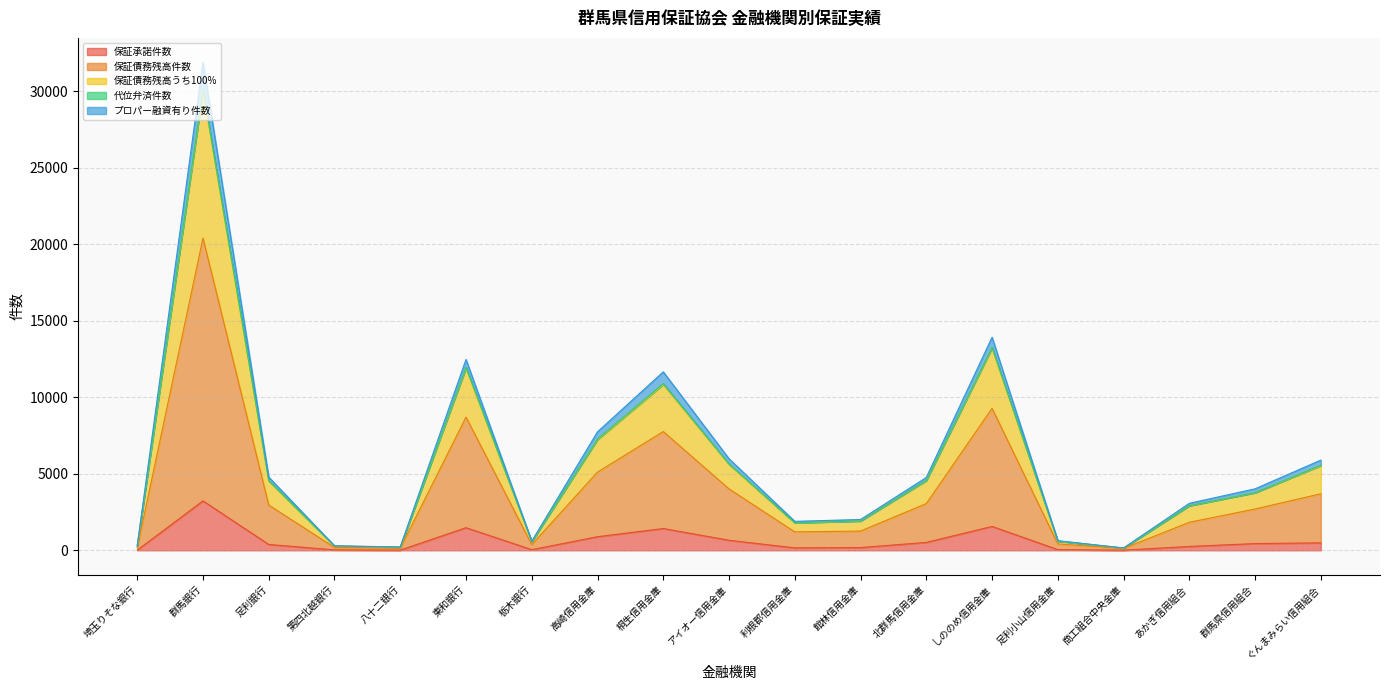

What is the average value of the プロパー融資有り件数 series?

5598.1